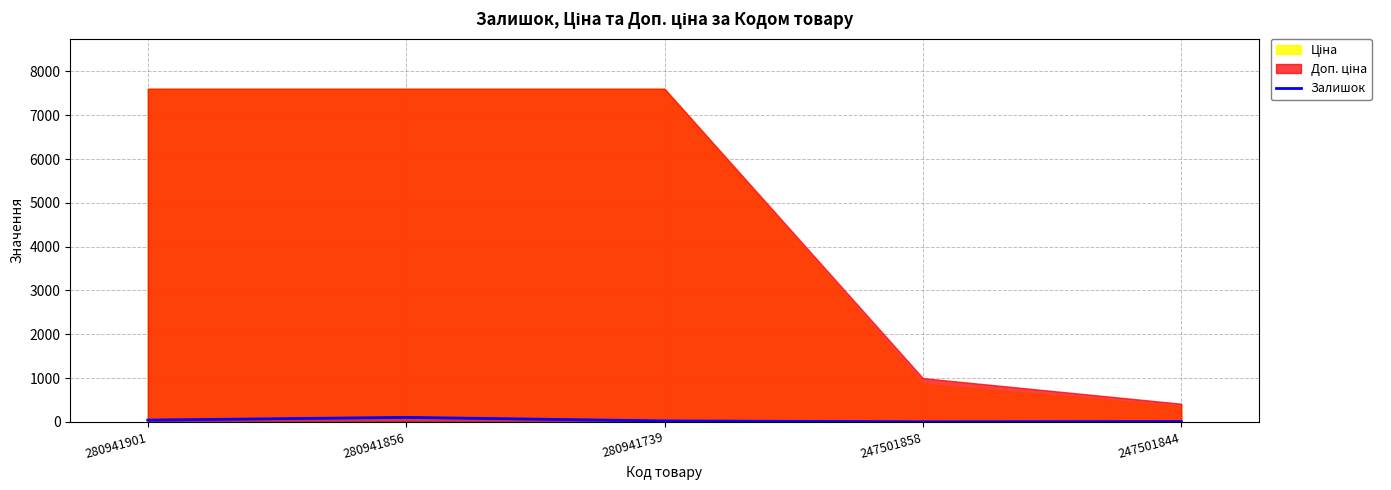

What is the value of the 5th point from the left?

7